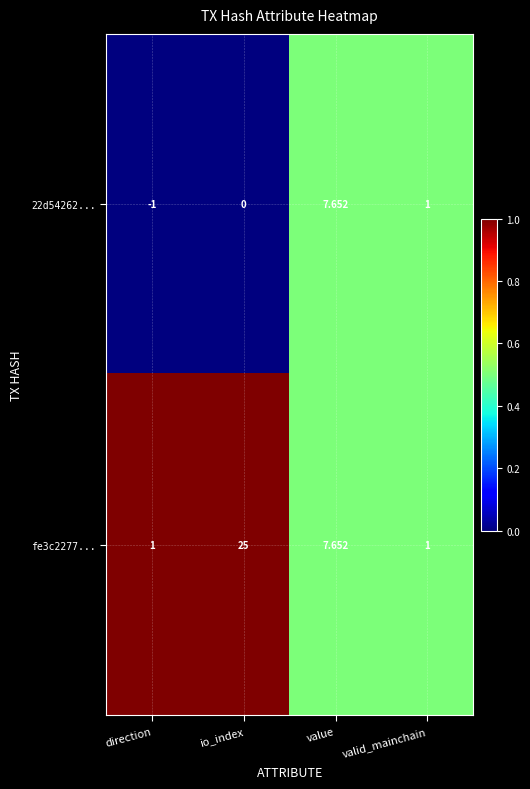

Count the number of categories in the chart.

4